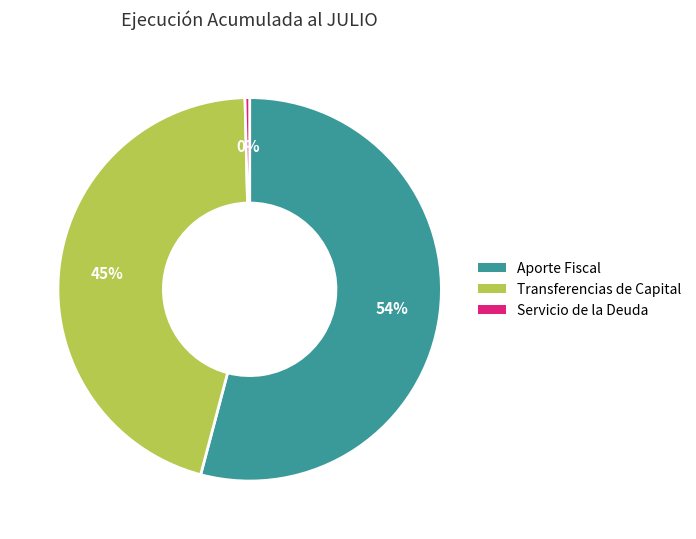

To the nearest percent, what portion does Transferencias de Capital represent?

45%